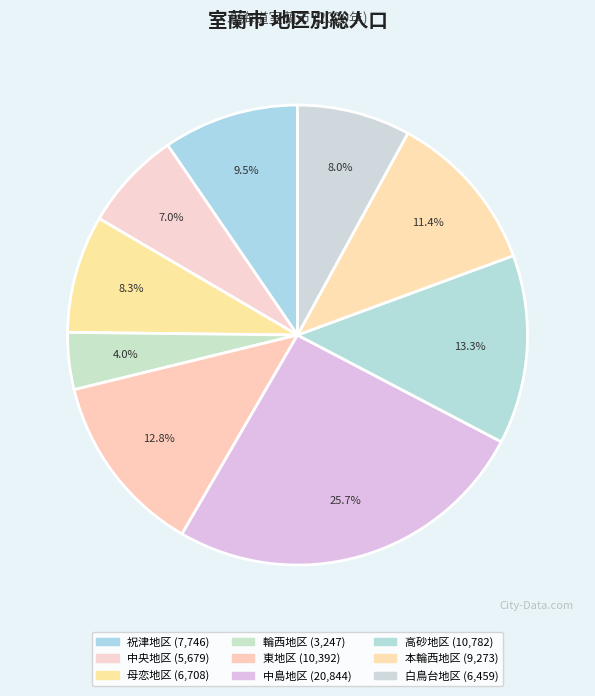

Is the sum of 東地区 and 祝津地区 greater than half?

No